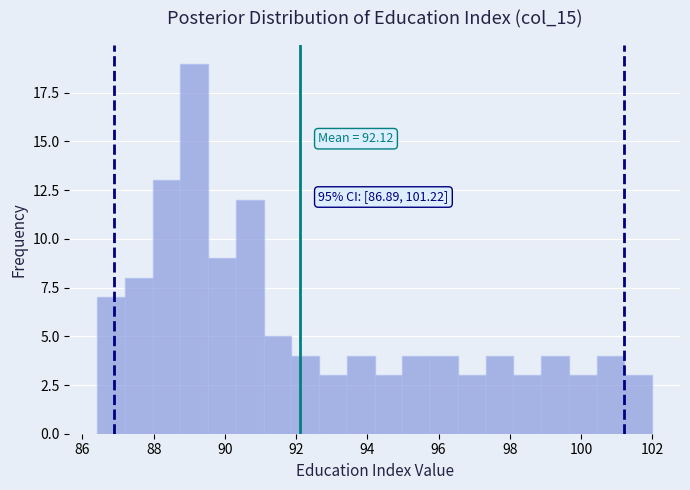

Read against the x-axis, roughly where is the centre of the tallest bar?

89.2